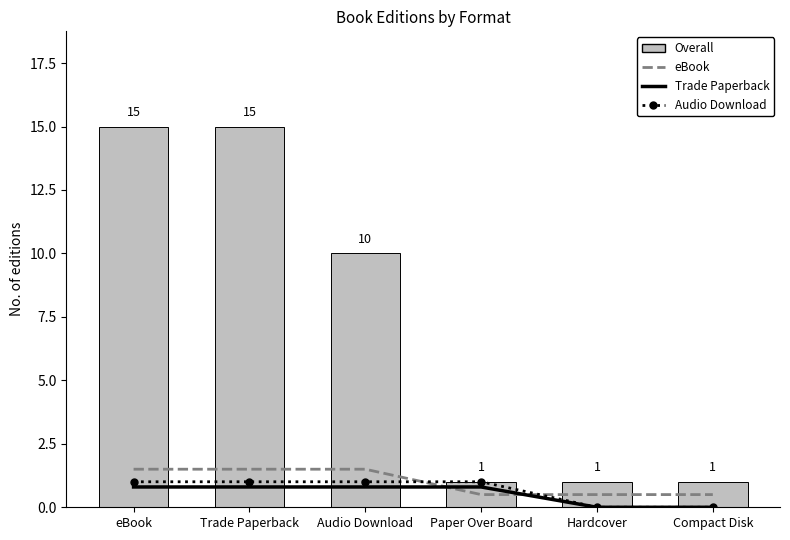

Rank the categories by eBook value from highest to lowest.

eBook, Trade Paperback, Audio Download, Paper Over Board, Hardcover, Compact Disk